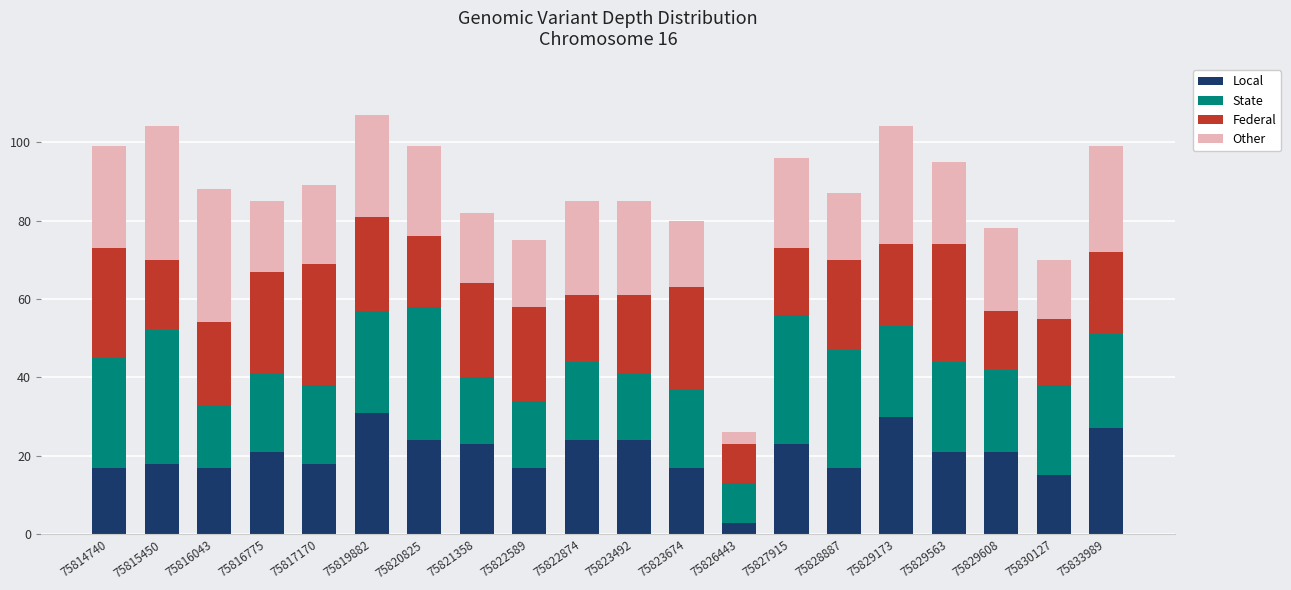

What is the sum of all Local values?

408